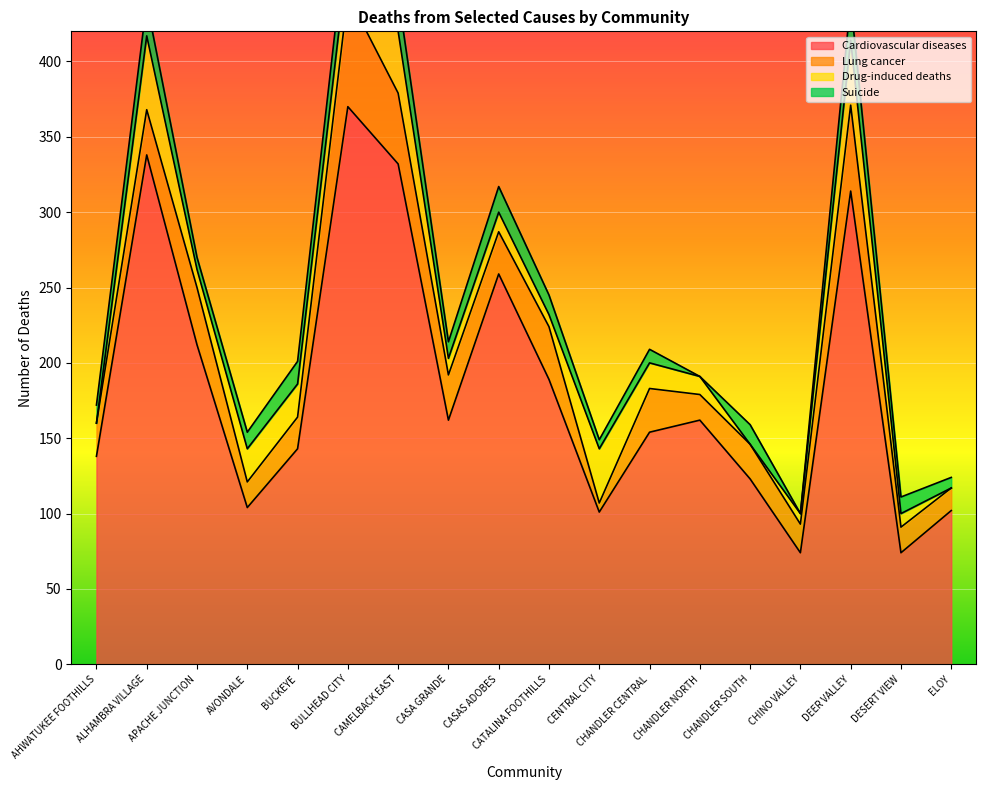

How many distinct data groups are displayed?

4